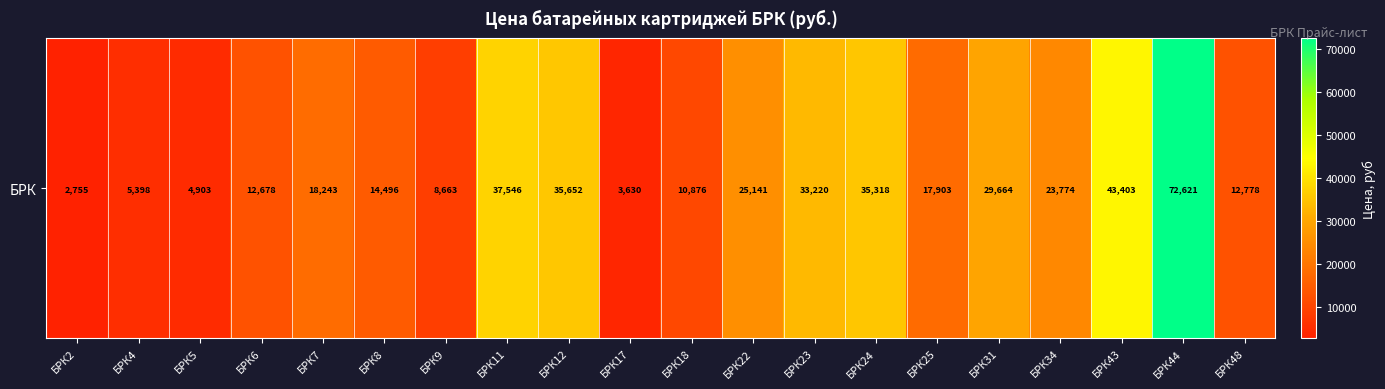

What is the difference between the values at БРК12 and БРК31?

5988